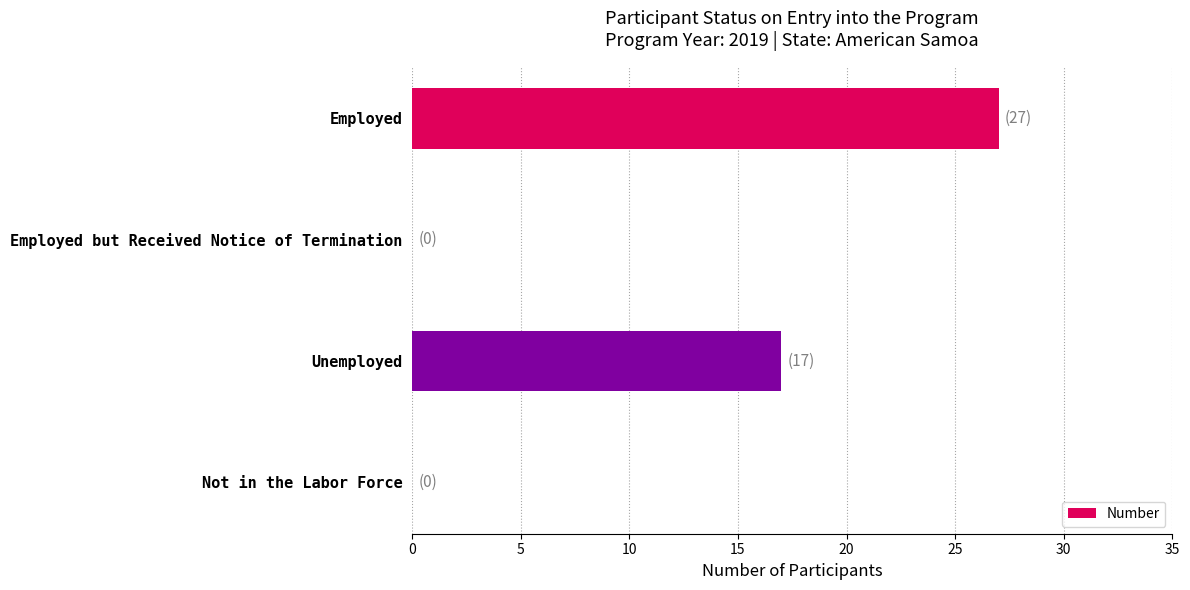

Count the number of data series in this chart.

1